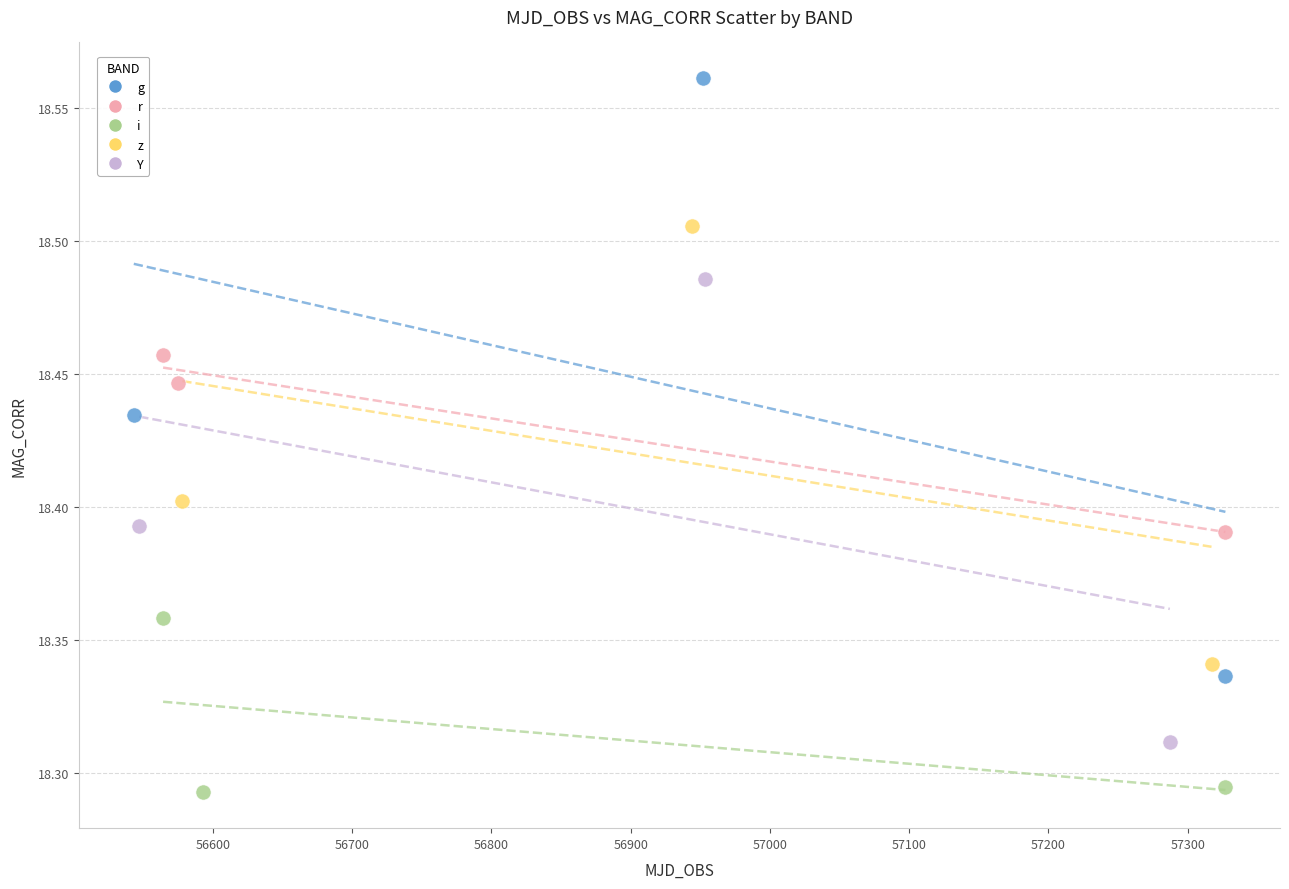

Which series contains the highest Y value?

g